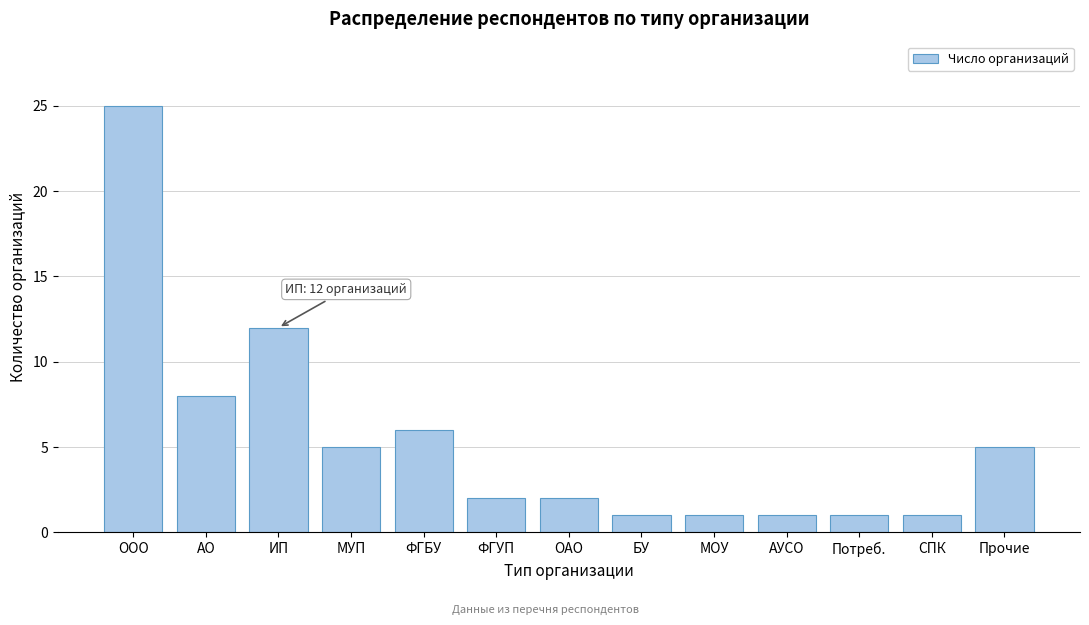

Reading left to right, transcribe all the data shown in this chart.

ООО=25	АО=8	ИП=12	МУП=5	ФГБУ=6	ФГУП=2	ОАО=2	БУ=1	МОУ=1	АУСО=1	Потреб.=1	СПК=1	Прочие=5